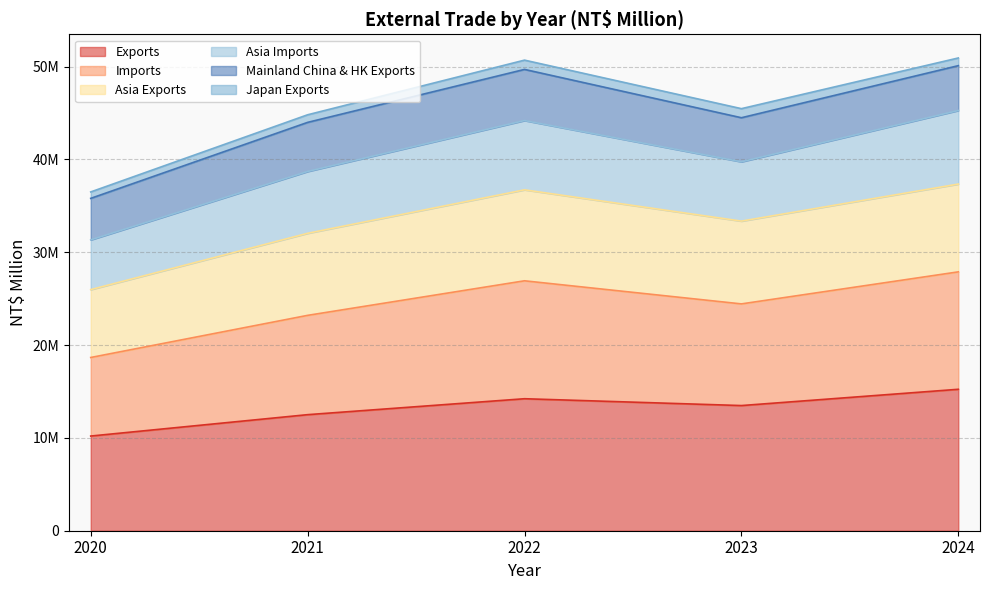

Where is the first local minimum for Asia Exports?

2023